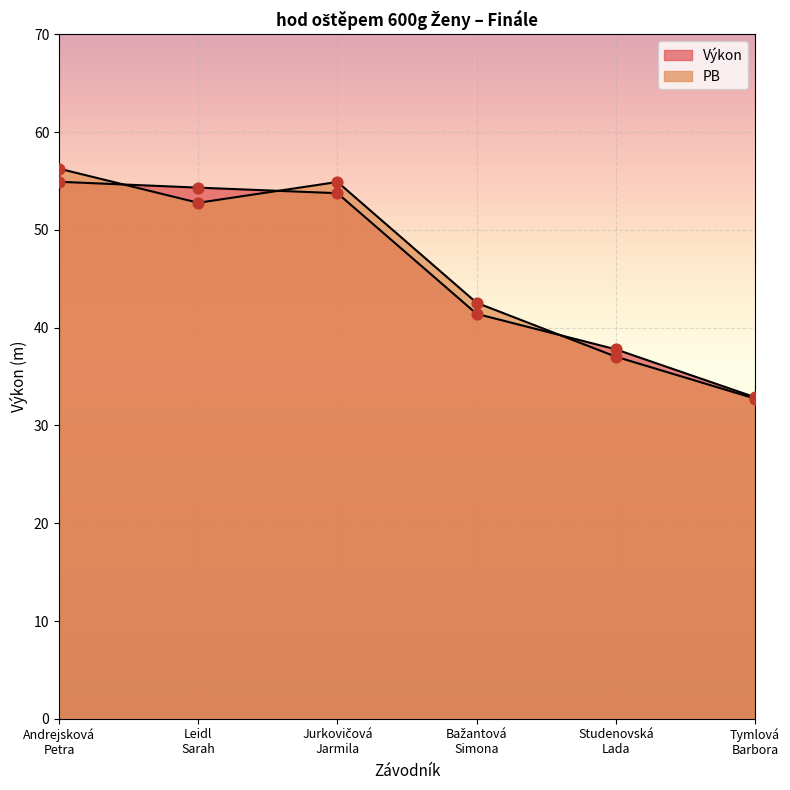

At which category is the sum across all series the highest?

Andrejsková
Petra